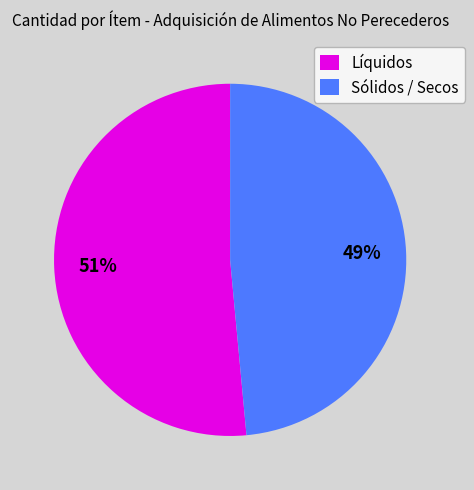

The Sólidos / Secos slice represents 49% of the pie. True or false?

True